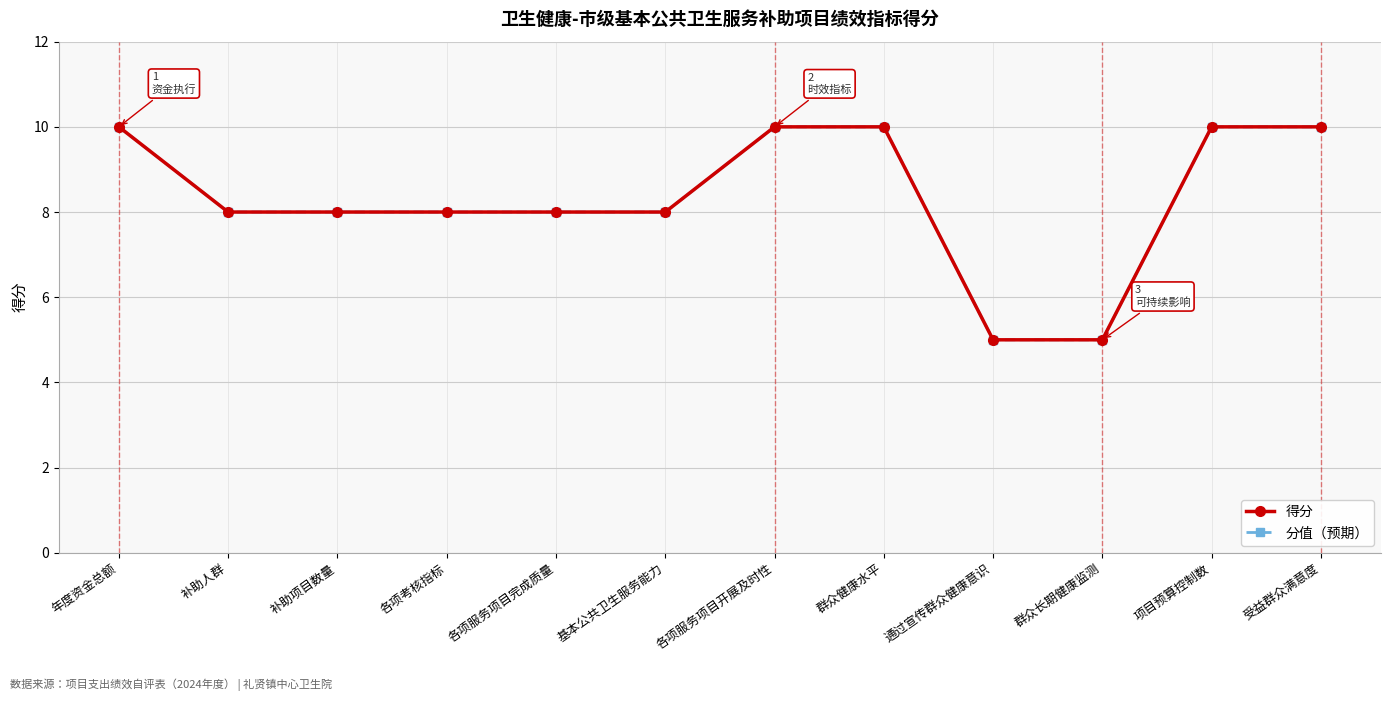

True or false: 得分 and 分值（预期） cross at least once.

False